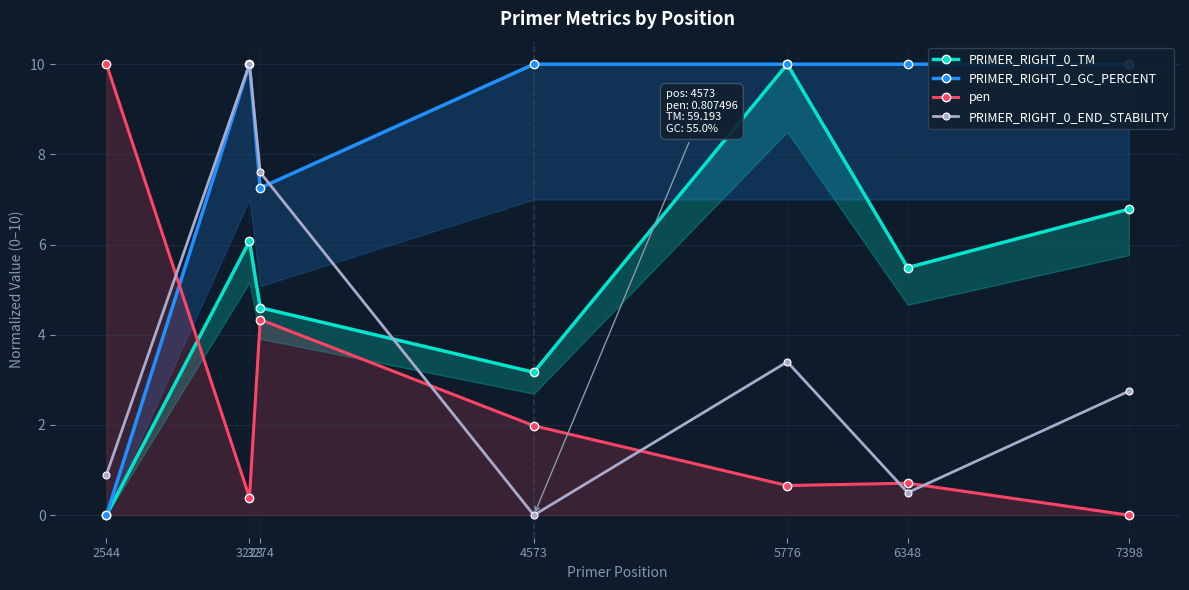

How many values in PRIMER_RIGHT_0_GC_PERCENT are above zero?

6